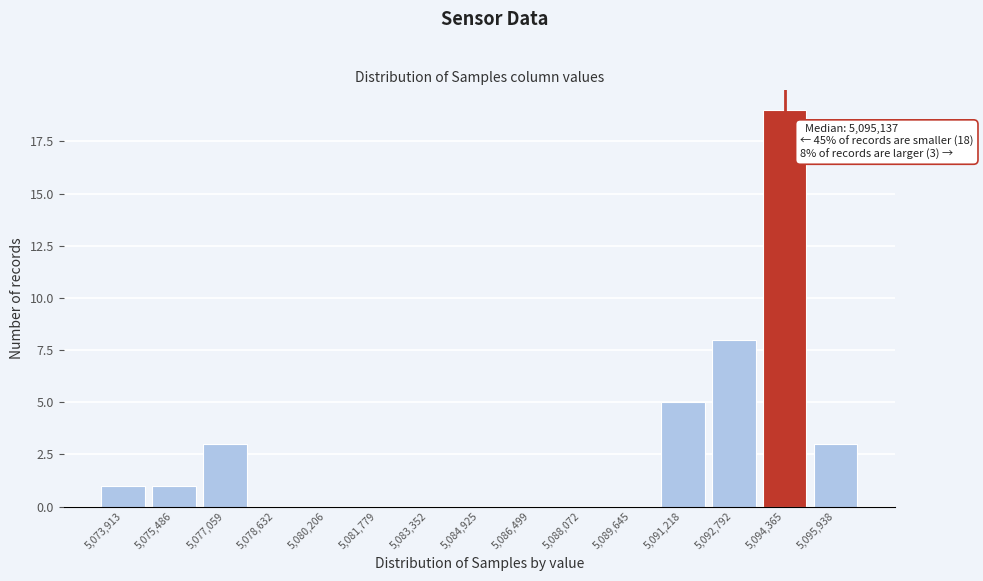

Reading left to right, extract all data points from this chart.

5,073,913=1	5,075,486=1	5,077,059=3	5,078,632=0	5,080,206=0	5,081,779=0	5,083,352=0	5,084,925=0	5,086,499=0	5,088,072=0	5,089,645=0	5,091,218=5	5,092,792=8	5,094,365=19	5,095,938=3